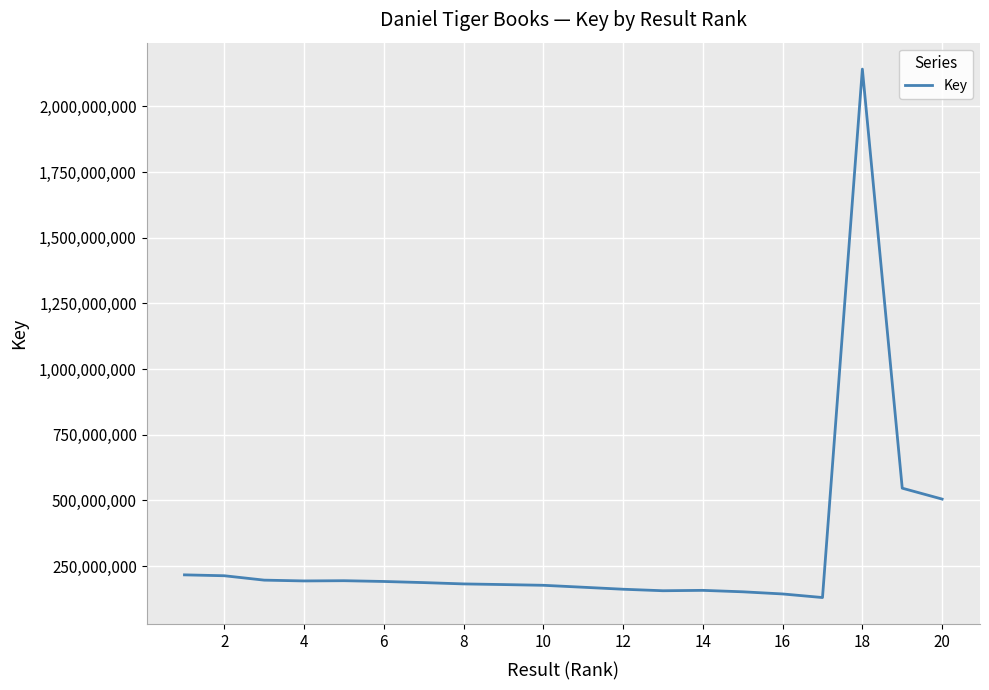

What is the minimum value shown in the chart?

130100104